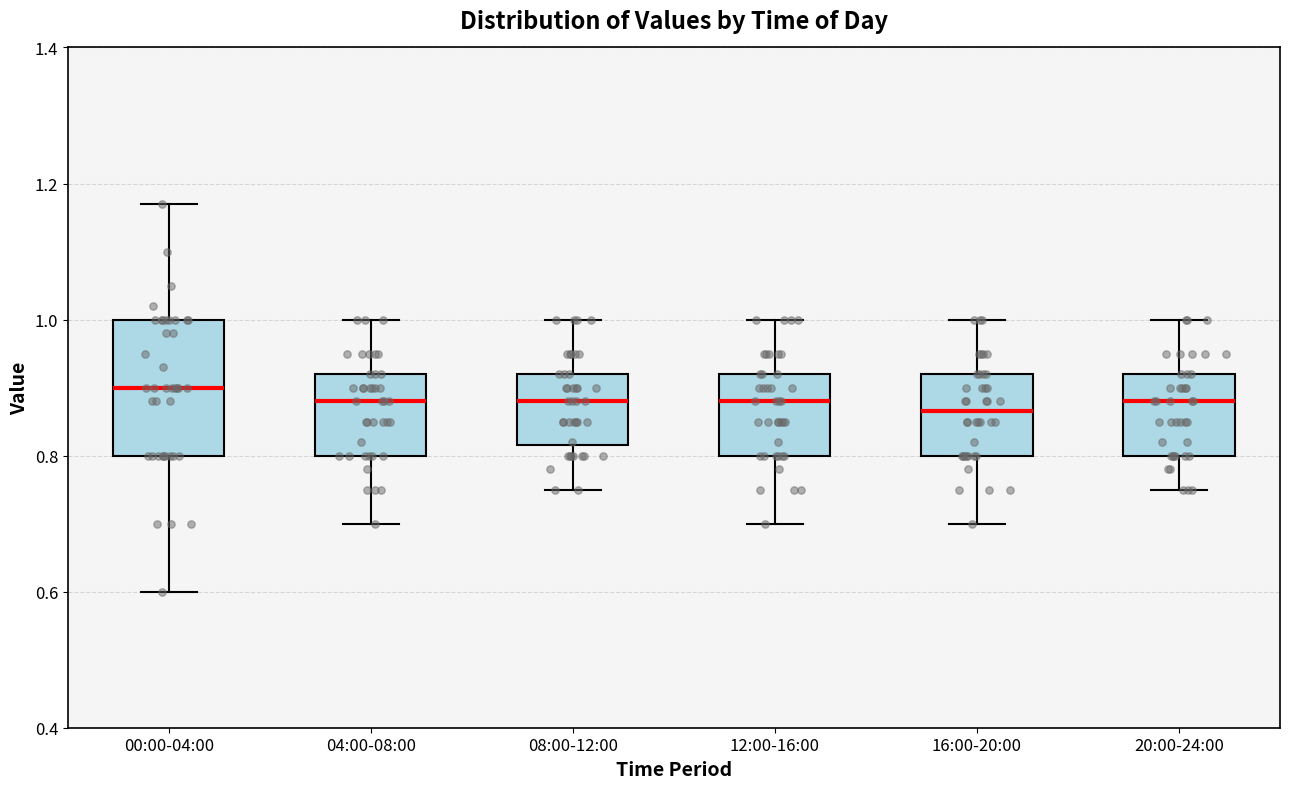

Which box's median line is the highest?

00:00-04:00